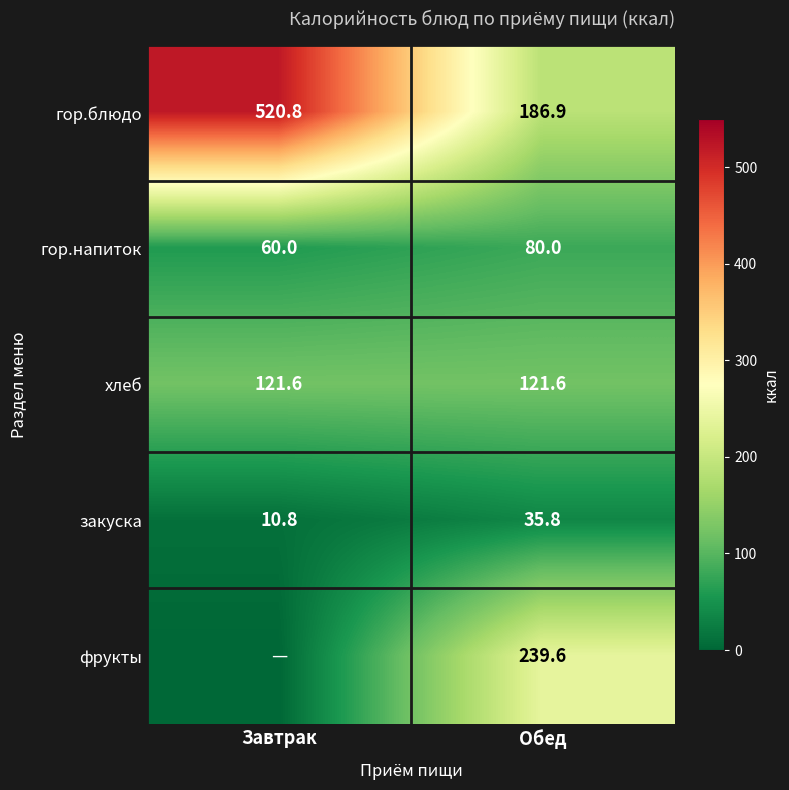

What is the greatest value displayed?

520.8